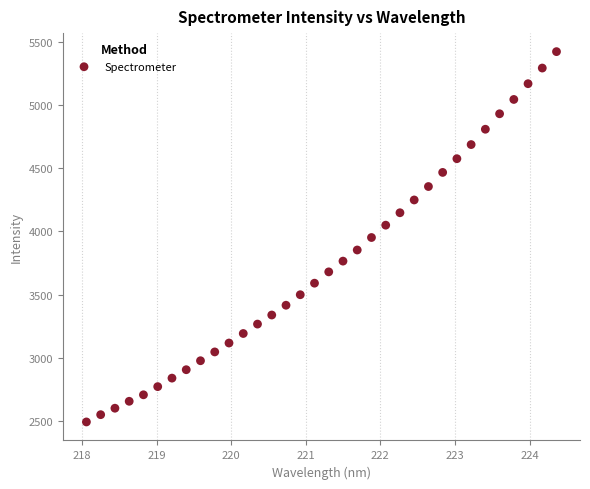

What is the range of X values (max minus min)?

6.3